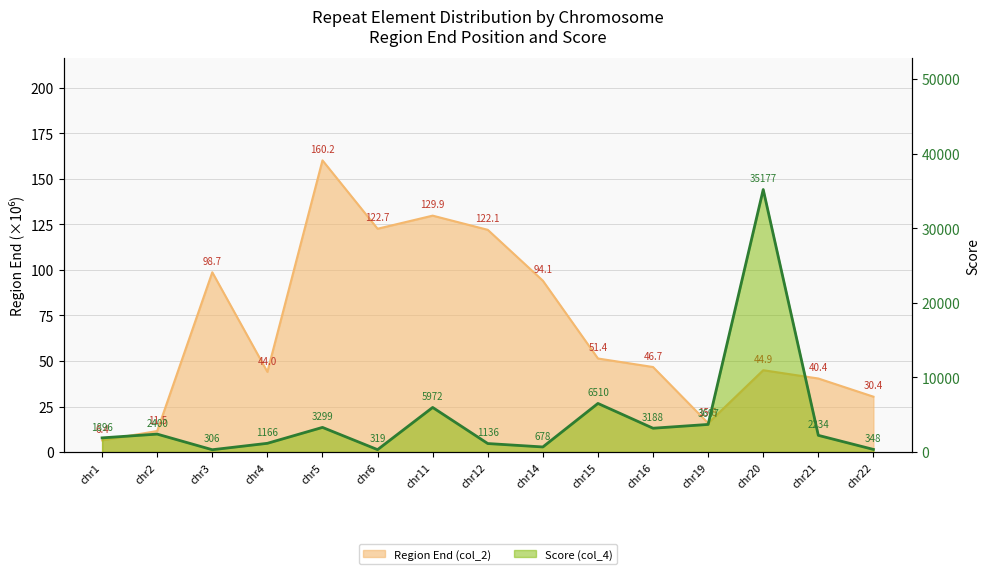

What is the difference between the maximum and second lowest values in the Score (col_4) series?

34858.0